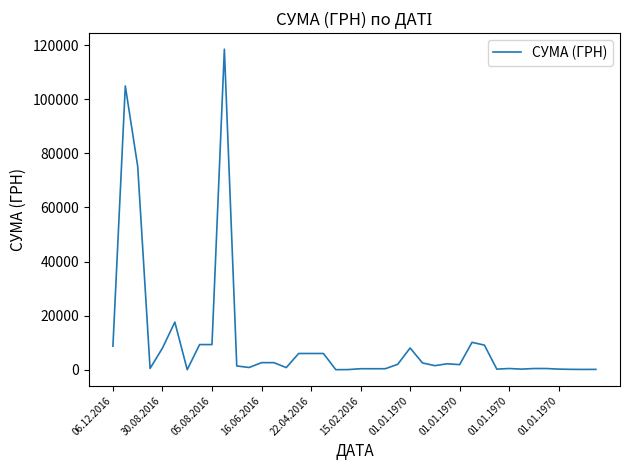

What is the maximum value shown in the chart?

118484.4